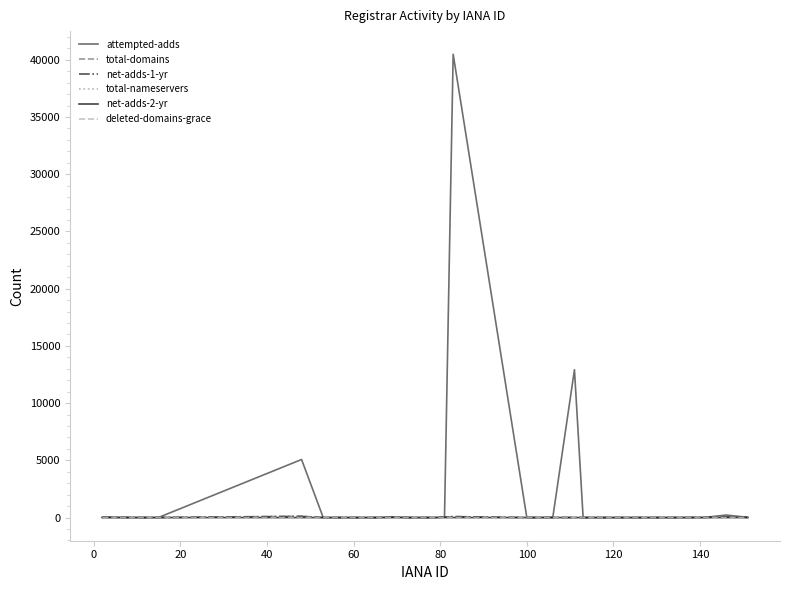

Which series has the widest spread of values?

attempted-adds